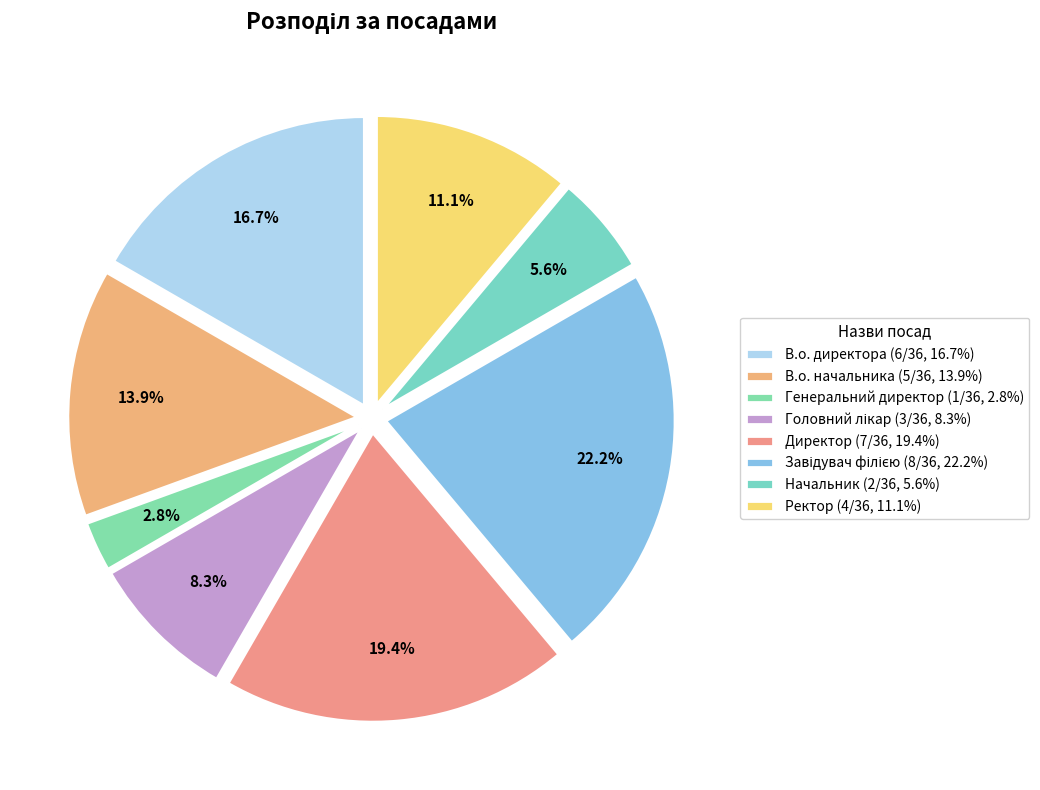

Does any single category account for the majority?

No